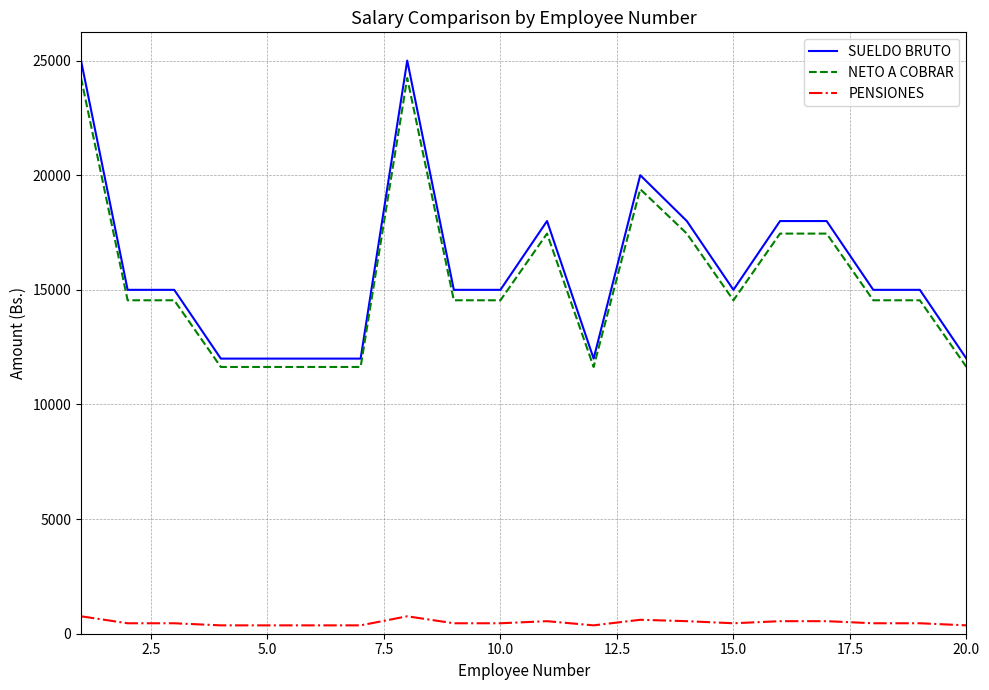

True or false: PENSIONES and SUELDO BRUTO cross at least once.

False